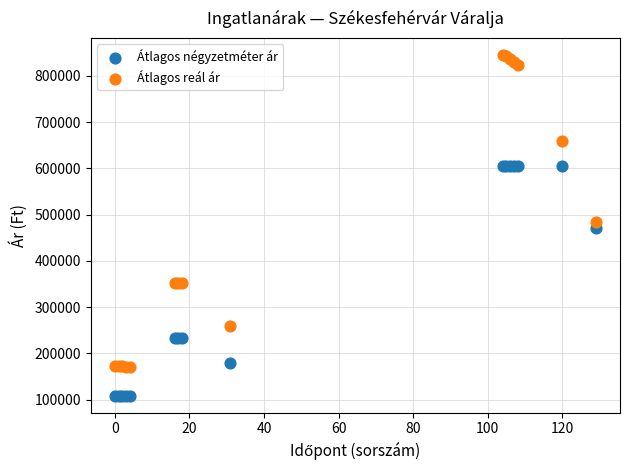

What are all the series names shown in the legend?

Átlagos négyzetméter ár, Átlagos reál ár